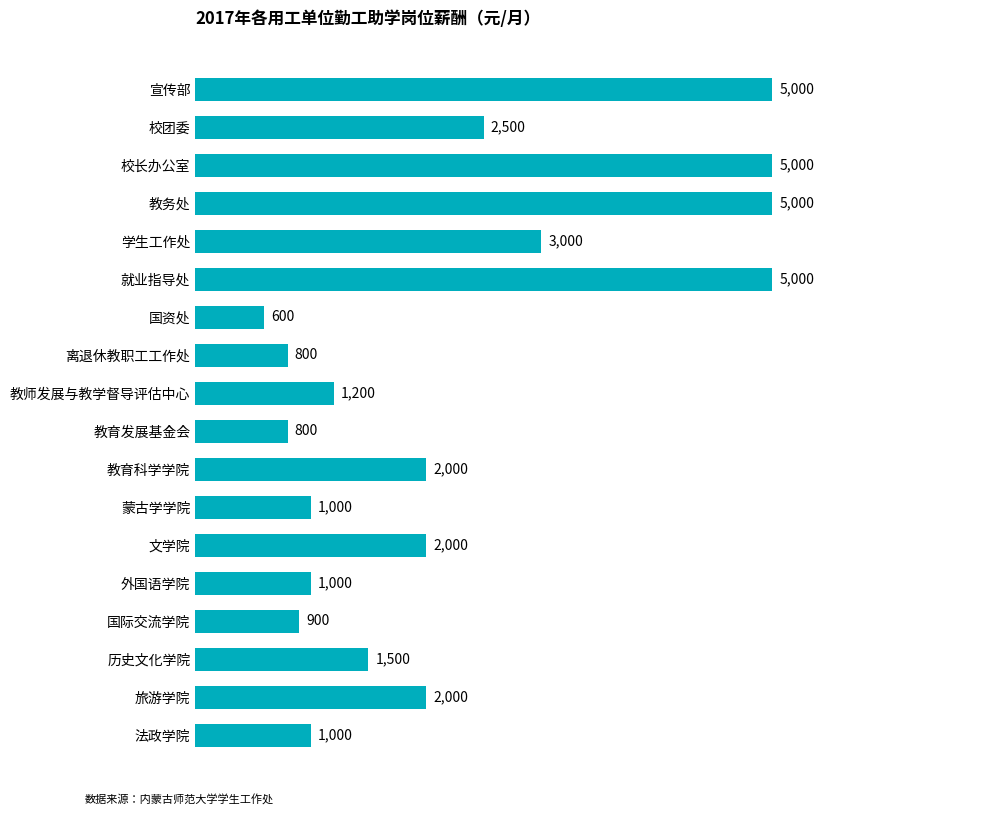

Which category has the lowest value across all series?

国资处